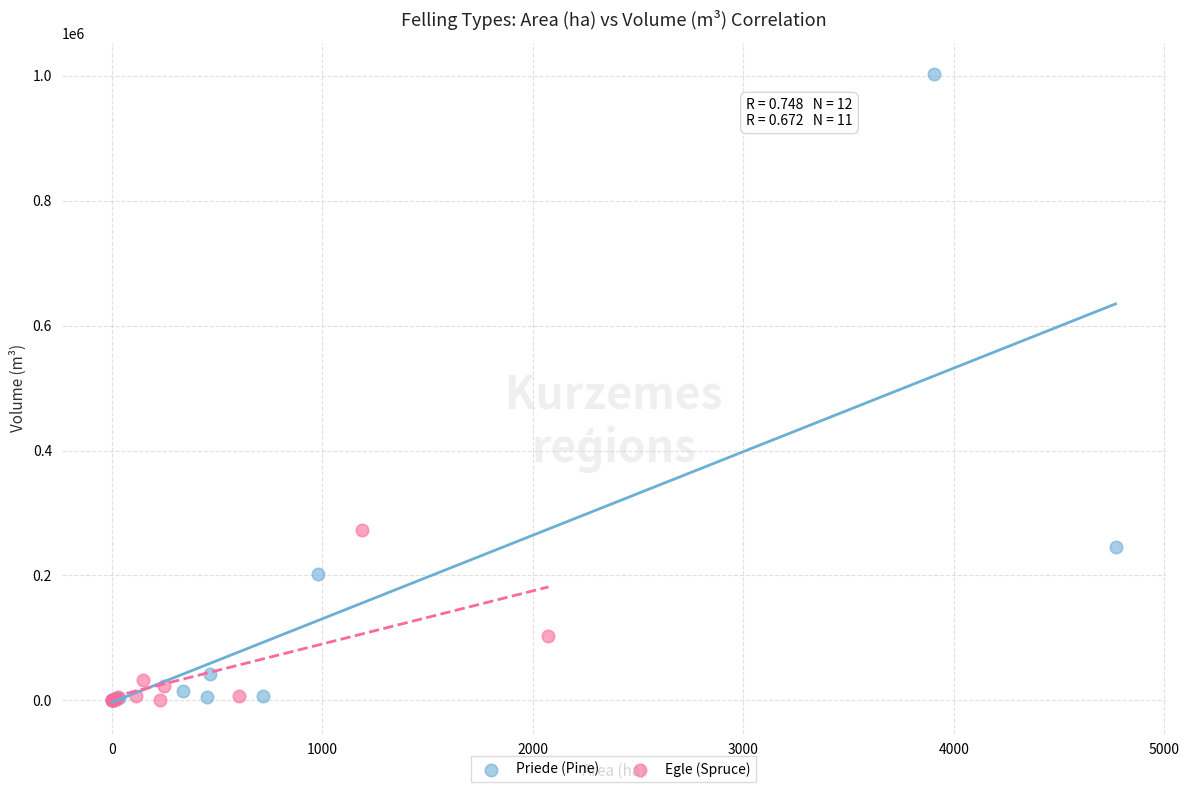

Which series has the largest Y range (max minus min)?

Priede (Pine)